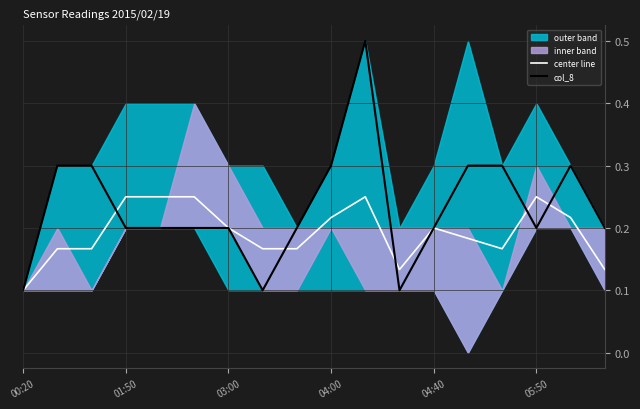

Which series has the largest total across all categories?

col_8